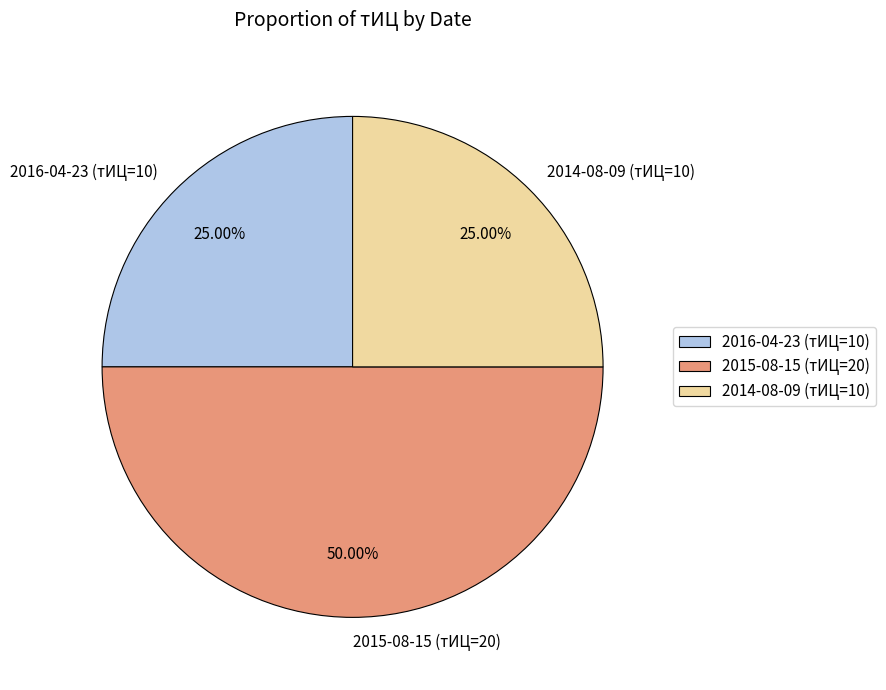

Approximately how many times larger is the value at 2016-04-23 (тИЦ=10) compared to 2014-08-09 (тИЦ=10)?

1.0